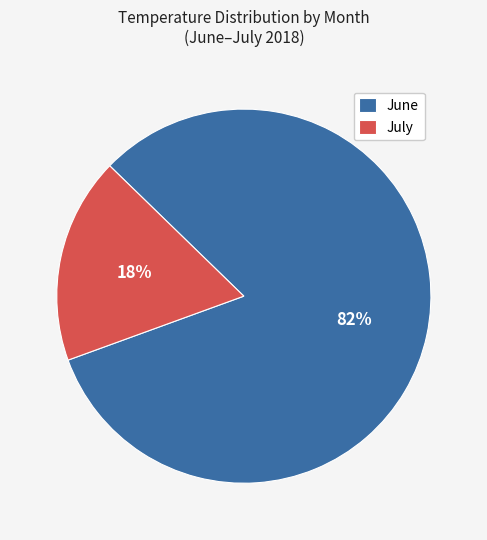

To the nearest percent, what is the average slice percentage?

50%